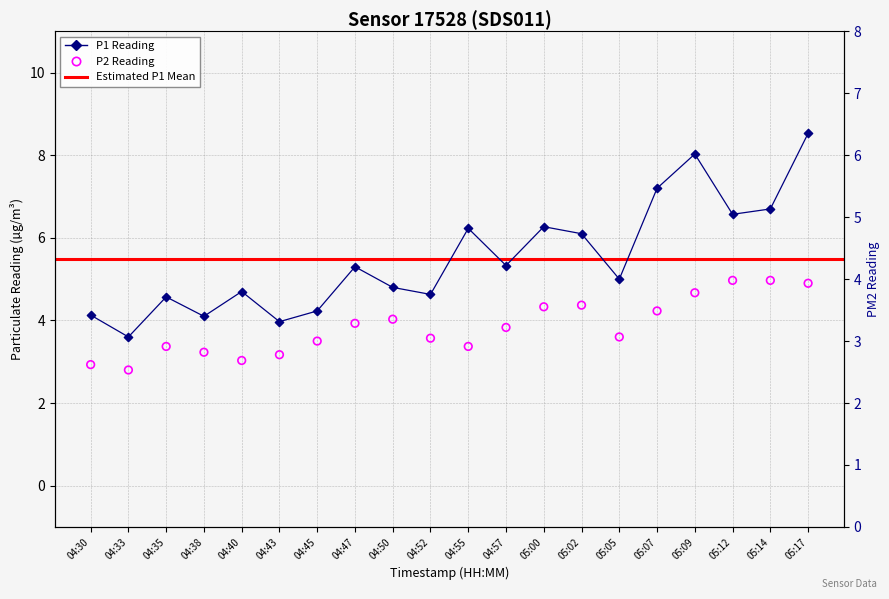

Which series reaches the minimum Y coordinate?

P2